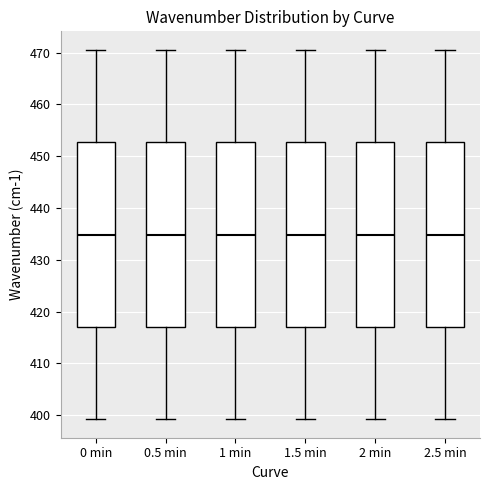

Reading left to right, read every box against the y-axis: the position of its median line, the range the box covers, and the ends of its whiskers. The values are not printed on the chart, so give them approximately, as read against the axis.

0 min: median 435, box 417 to 453, whiskers 399 to 471
0.5 min: median 435, box 417 to 453, whiskers 399 to 471
1 min: median 435, box 417 to 453, whiskers 399 to 471
1.5 min: median 435, box 417 to 453, whiskers 399 to 471
2 min: median 435, box 417 to 453, whiskers 399 to 471
2.5 min: median 435, box 417 to 453, whiskers 399 to 471